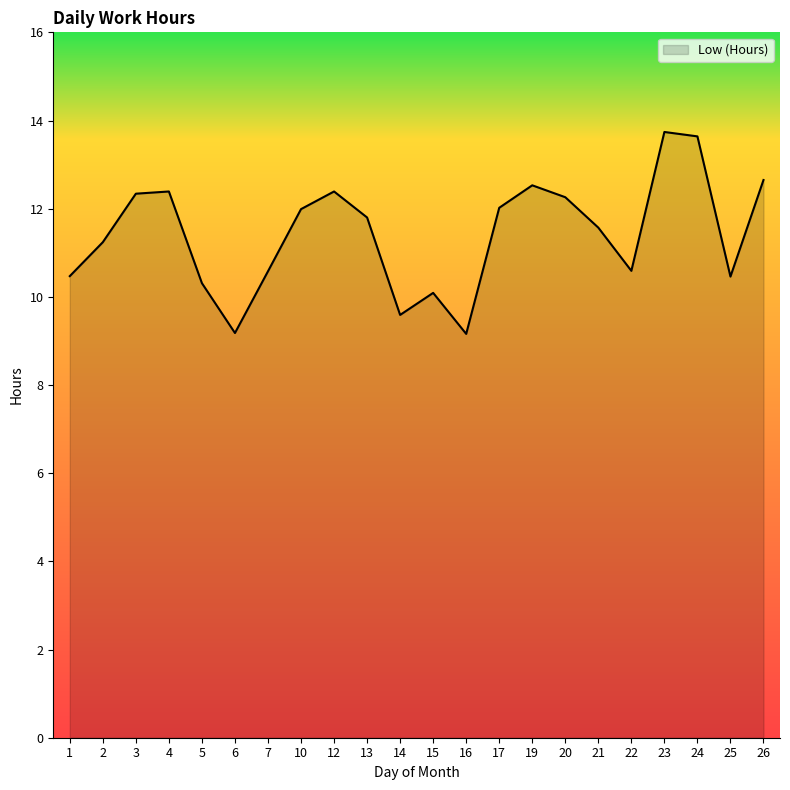

What is the change in value from 19 to 24?

+1.1